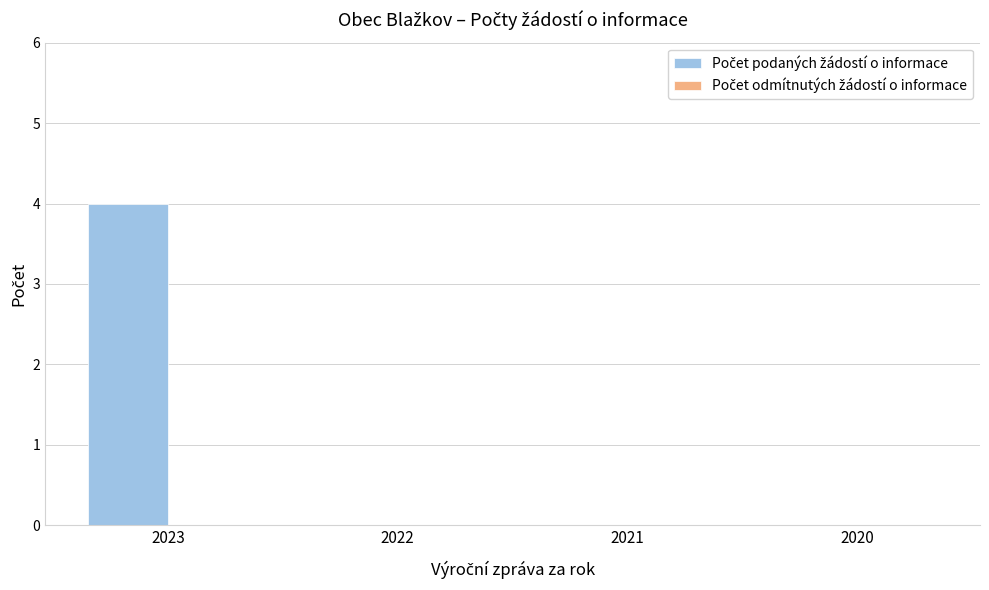

Are the bars horizontal?

No